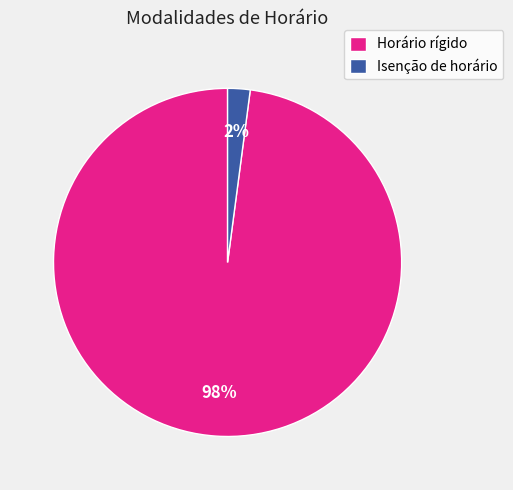

Combined, do Horário rígido and Isenção de horário account for over 50%?

Yes